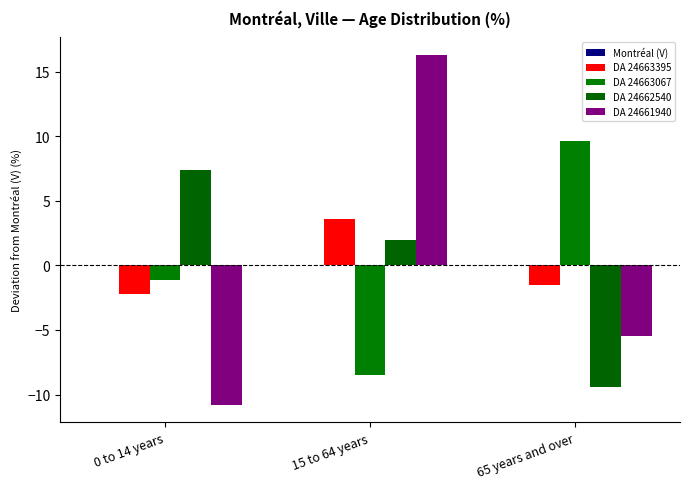

How many bars are there in each group?

4